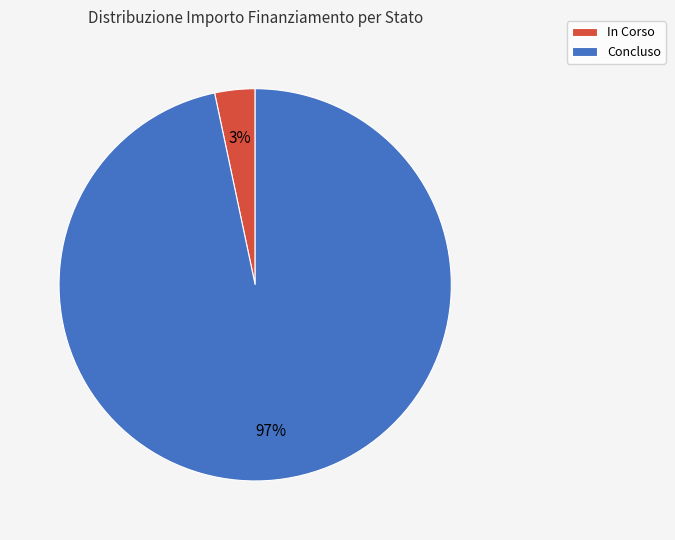

Is there any slice that represents more than half of the pie?

Yes